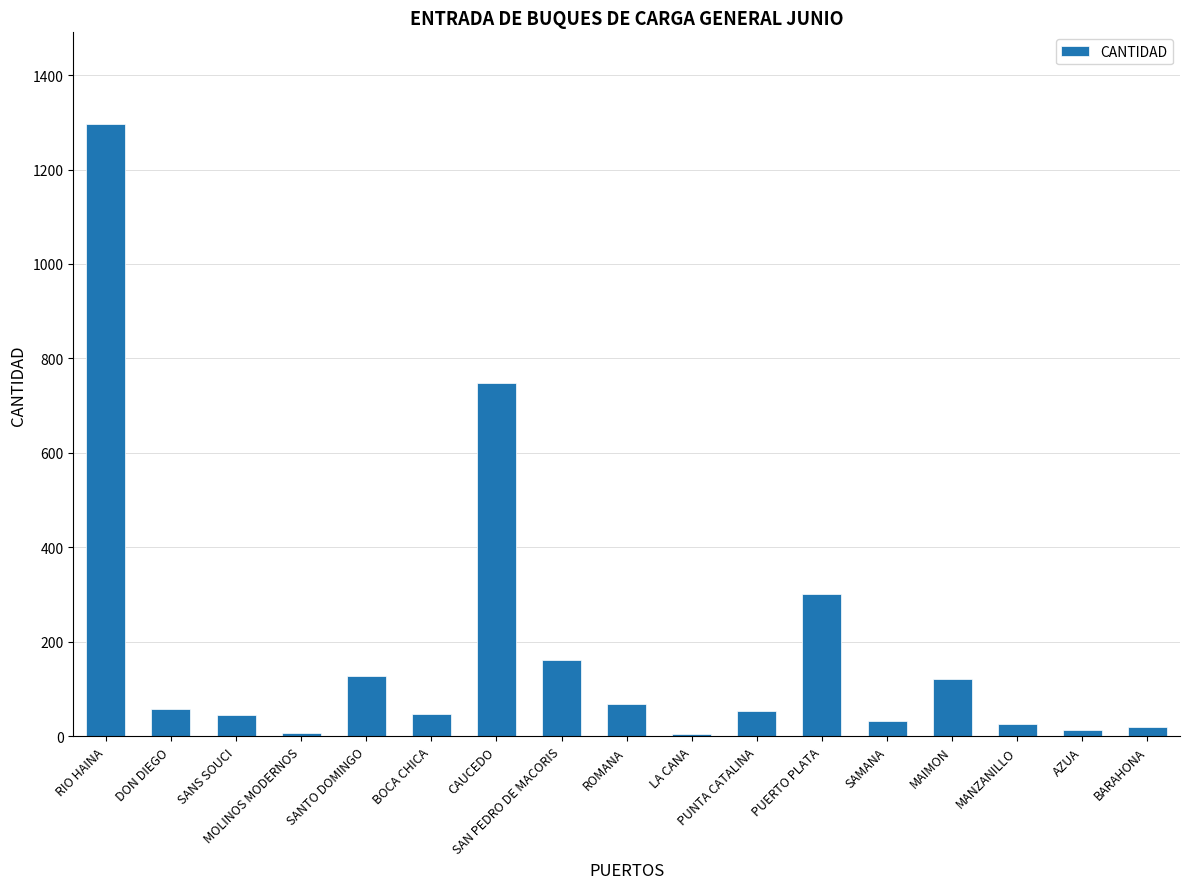

Is it true that the value at SAN PEDRO DE MACORIS is 161?

True